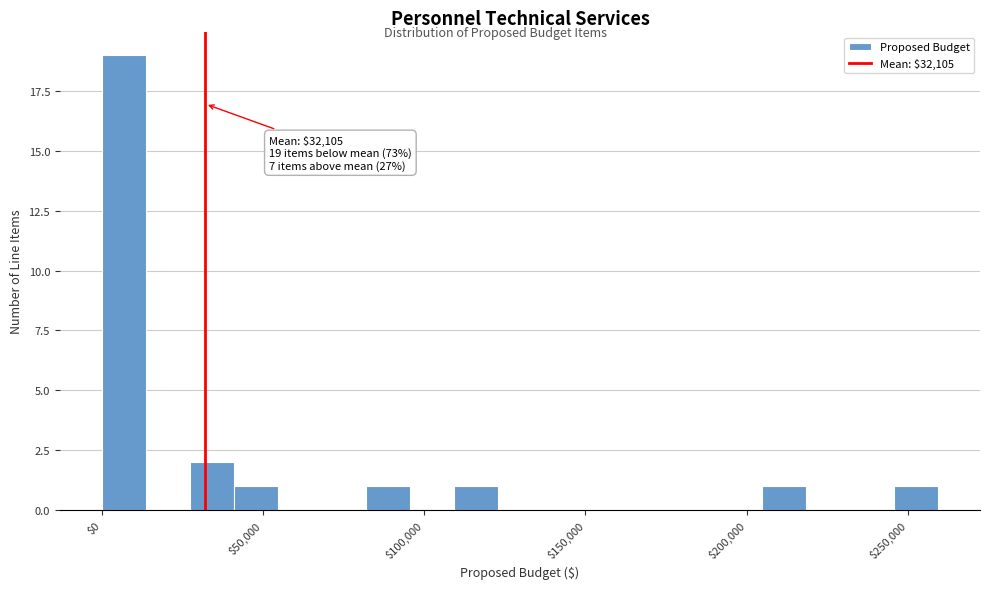

Around what value on the x-axis is the tallest bar? Give the approximate position of its centre, as read against the axis.

5000